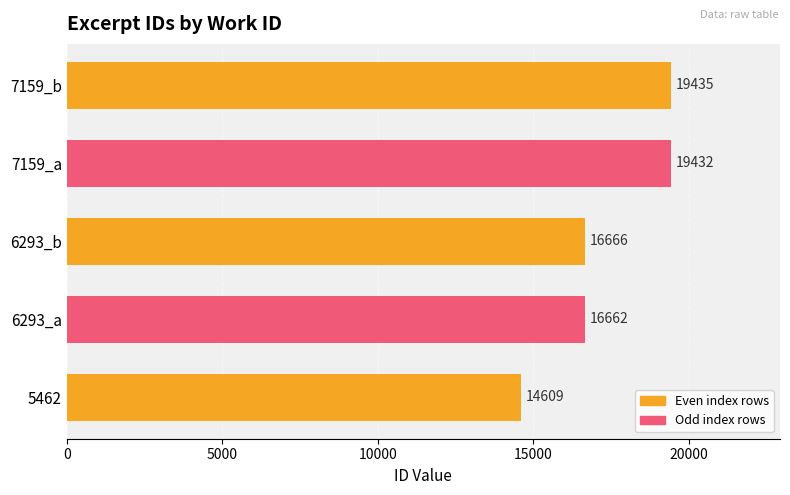

Rank the categories by value from highest to lowest.

7159_b, 7159_a, 6293_b, 6293_a, 5462